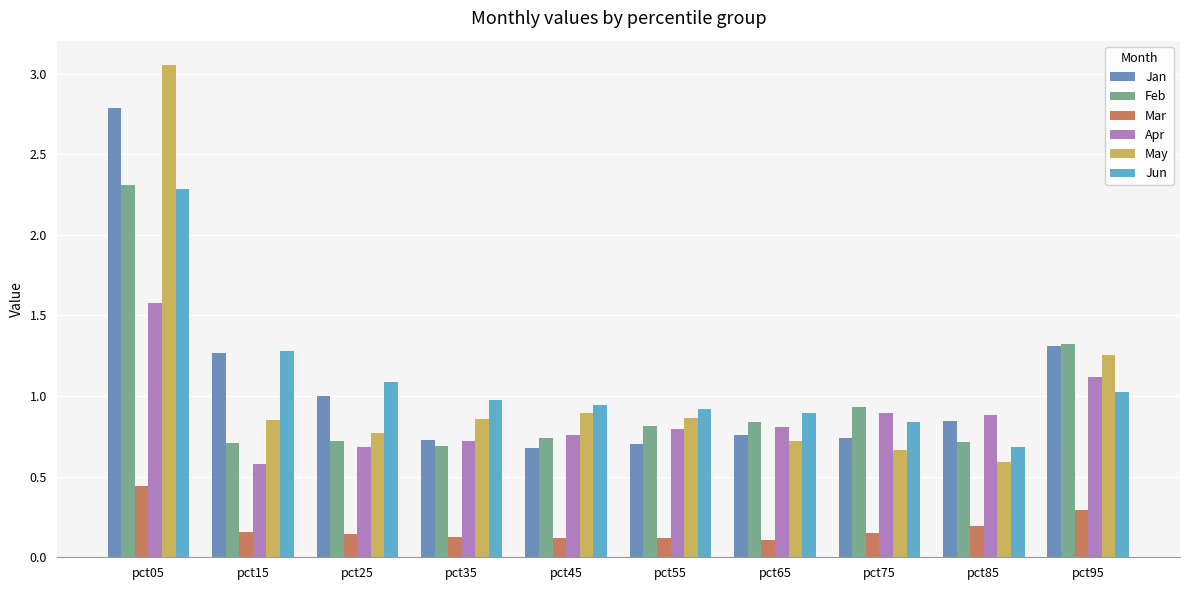

What is the average value of the May series?

1.1